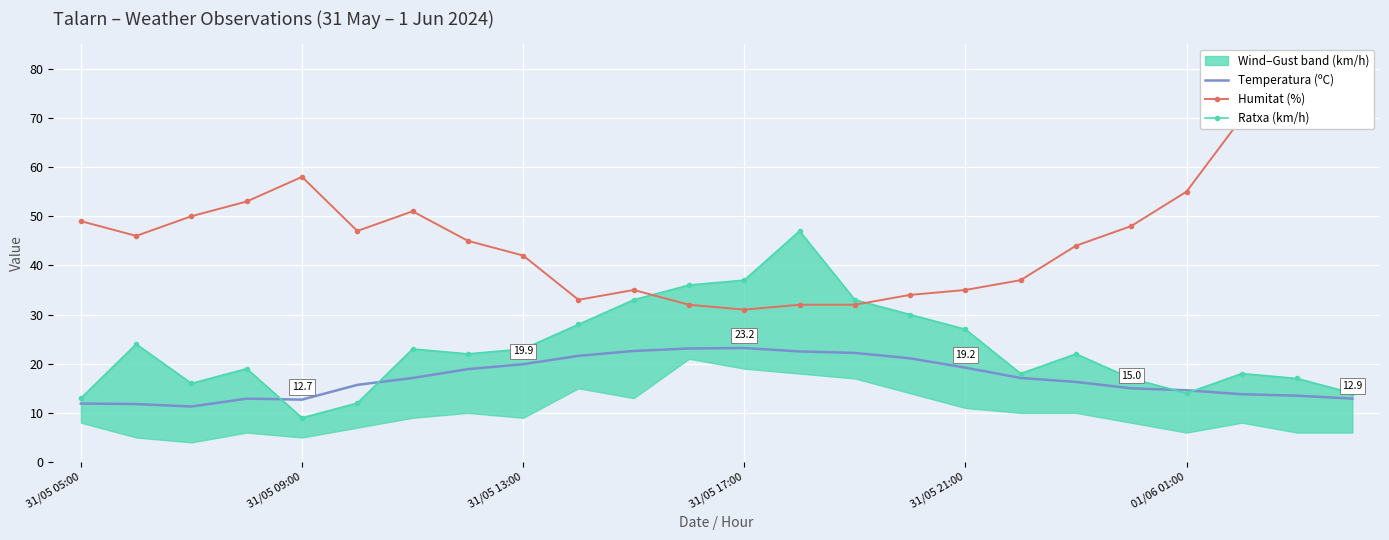

In Temperatura (ºC), how many points are lower than both neighbors (excluding endpoints)?

2